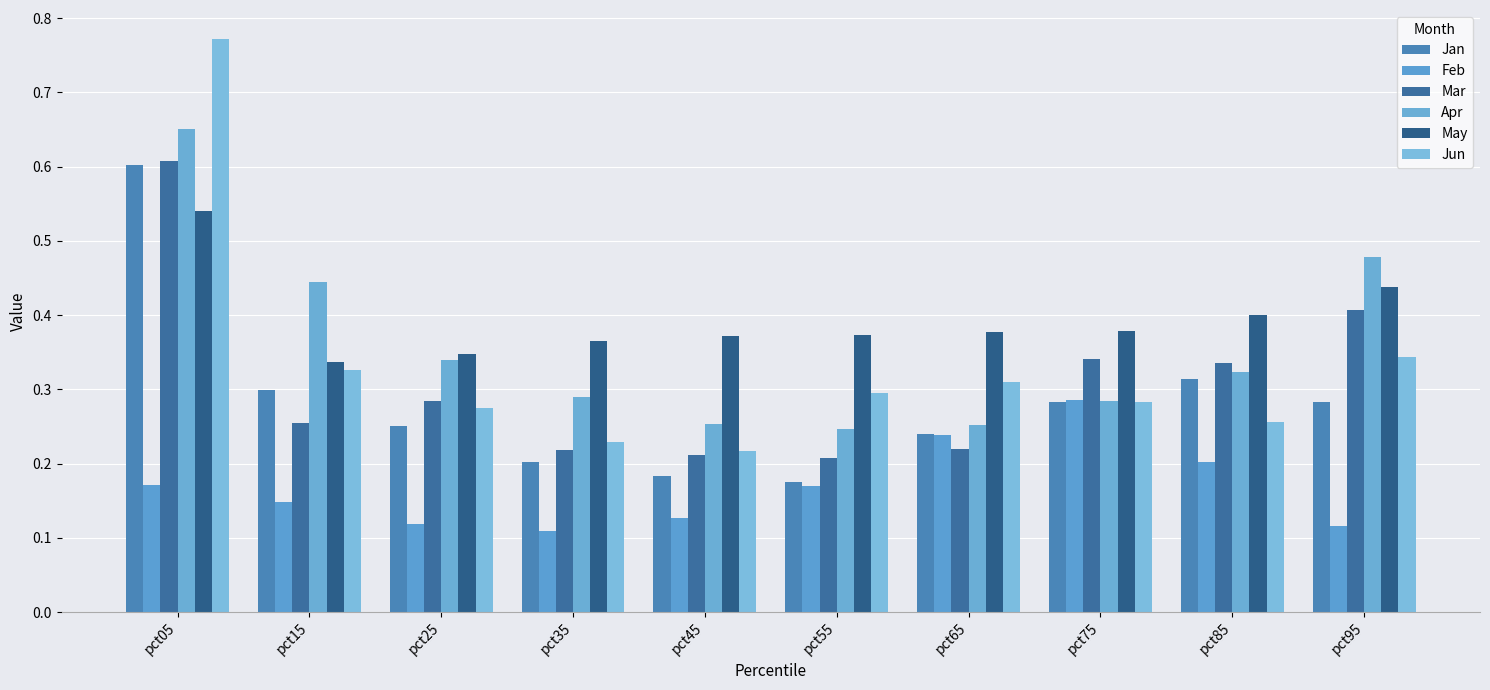

What are all the series names shown in the legend?

Jan, Feb, Mar, Apr, May, Jun